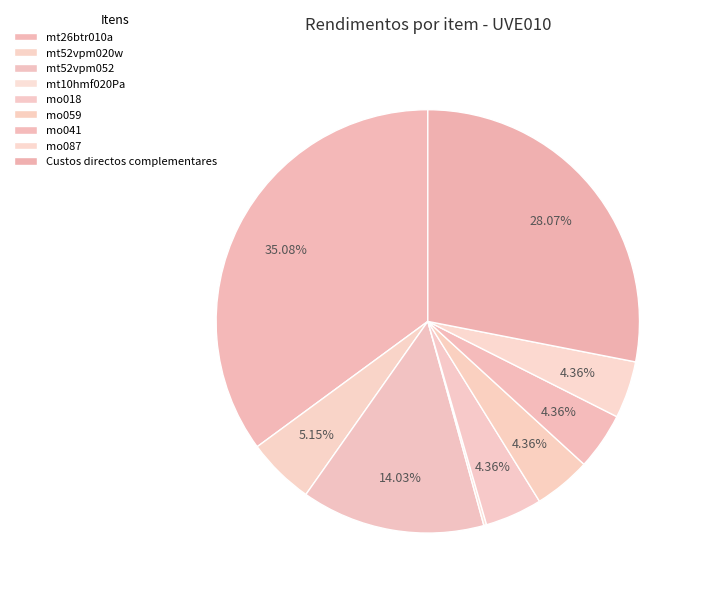

Is it true that Custos directos complementares is 15% of the pie?

False